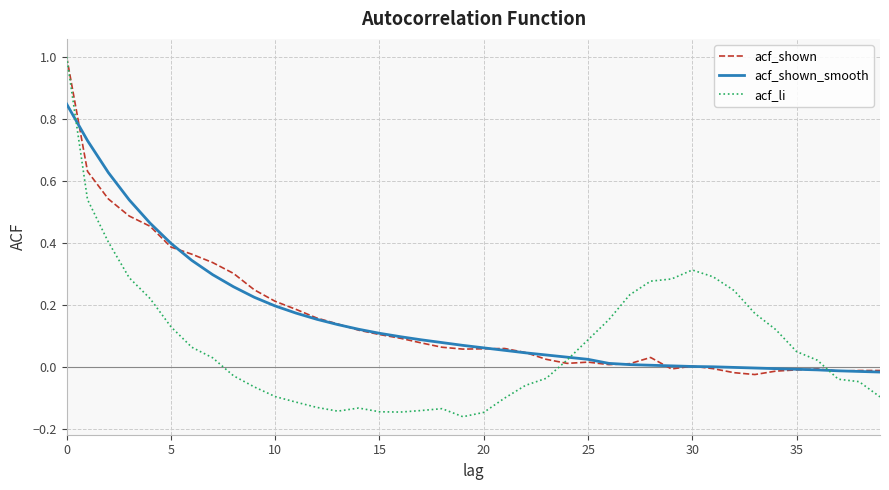

What is the greatest value displayed?

1.0